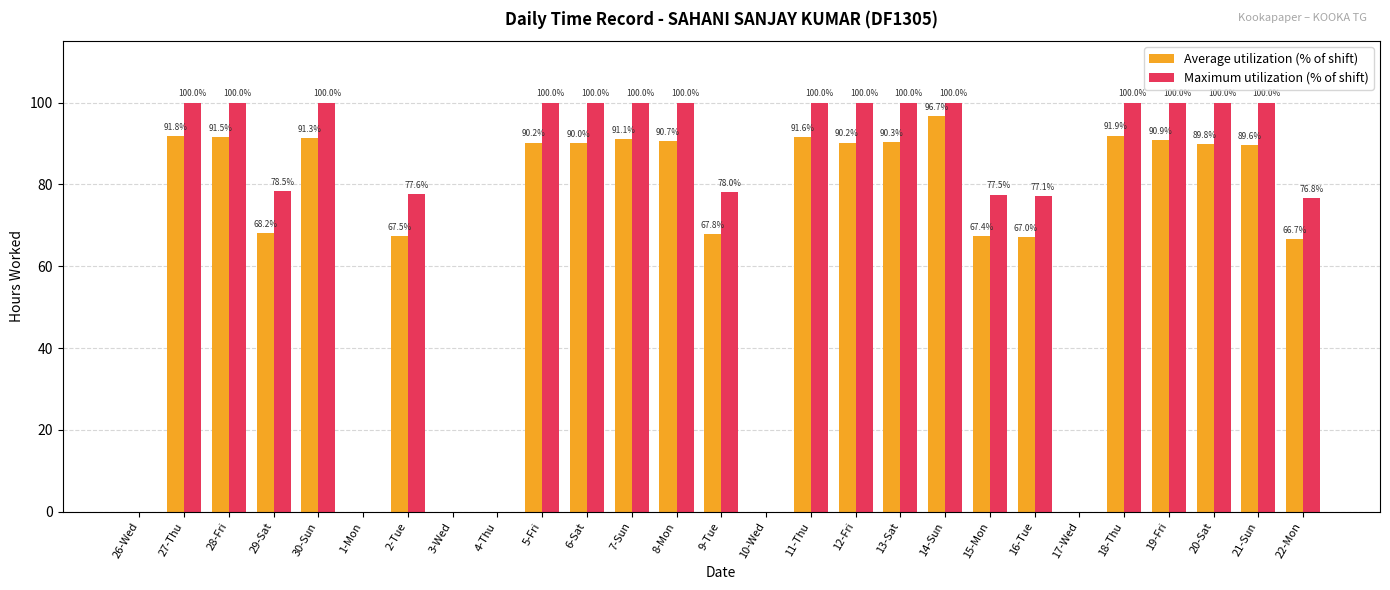

Does the chart contain stacked bars?

No